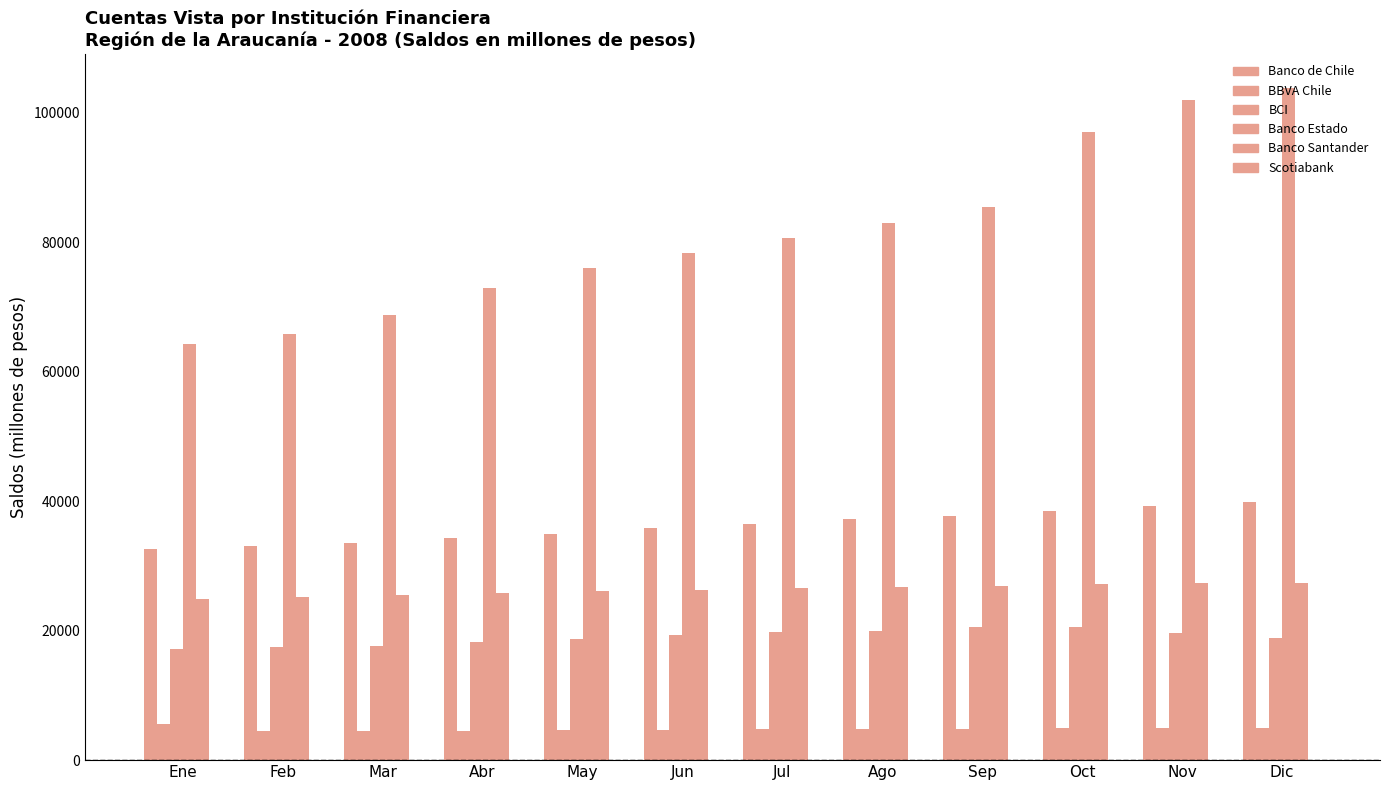

What is the label of the 8th bar from the left?

Ago